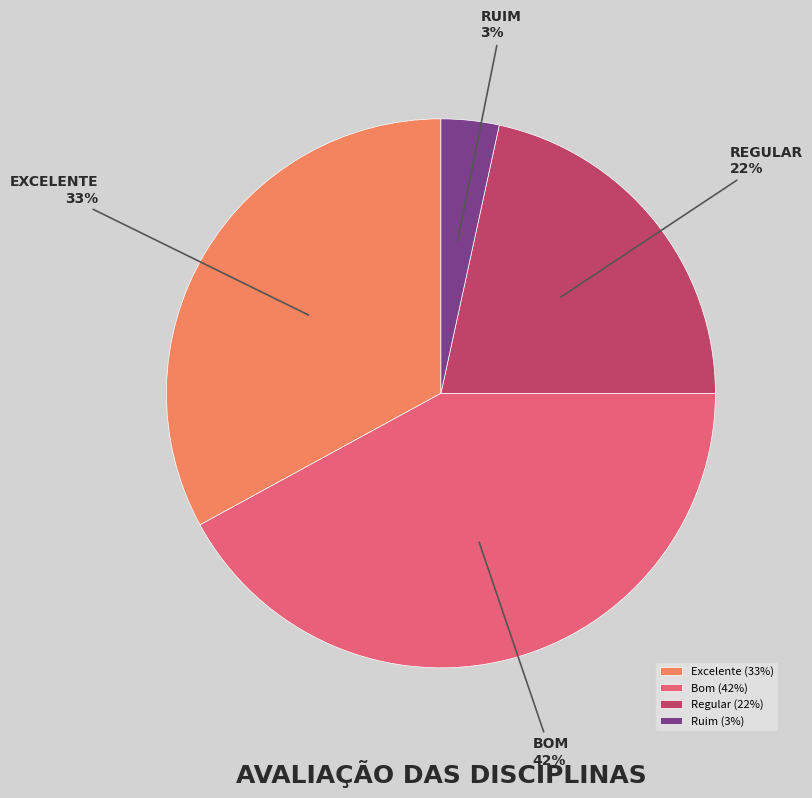

To the nearest percent, what portion does Regular represent?

22%